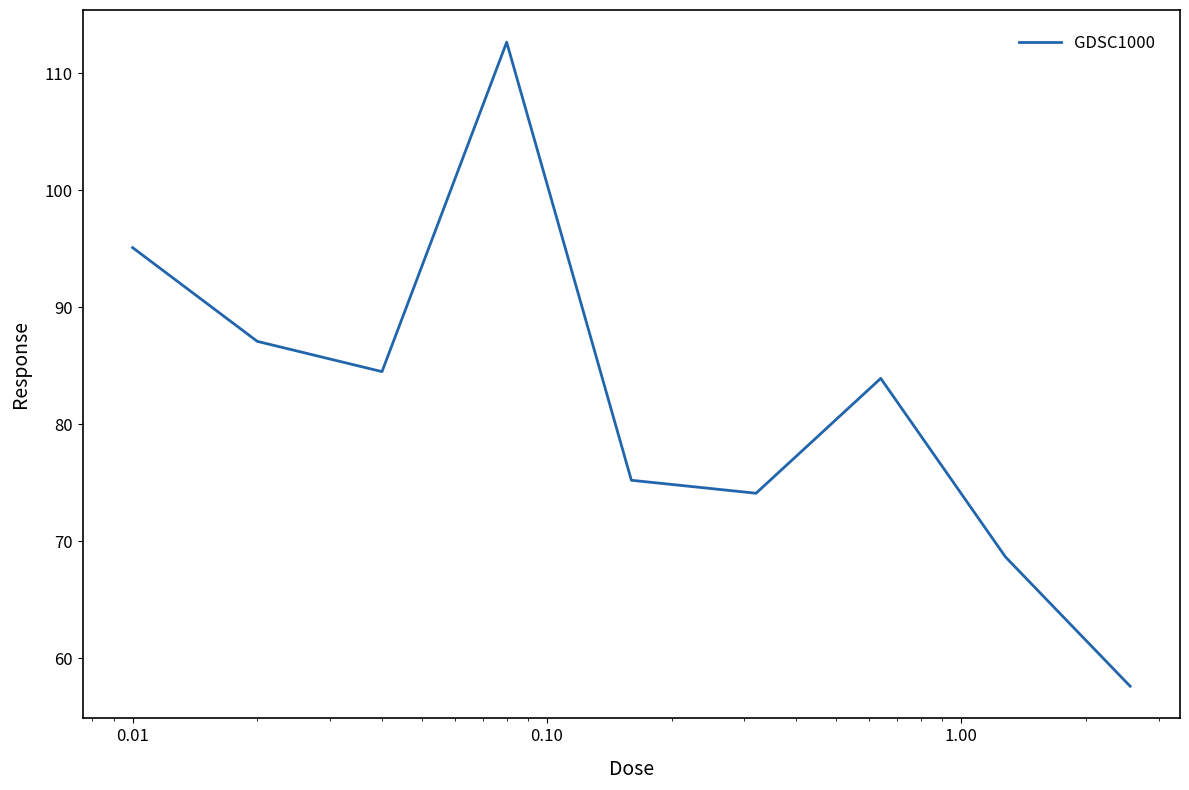

Reading right to left, extract all data points from this chart.

57.6	68.7	83.9	74.1	75.2	112.7	84.5	87.1	95.1